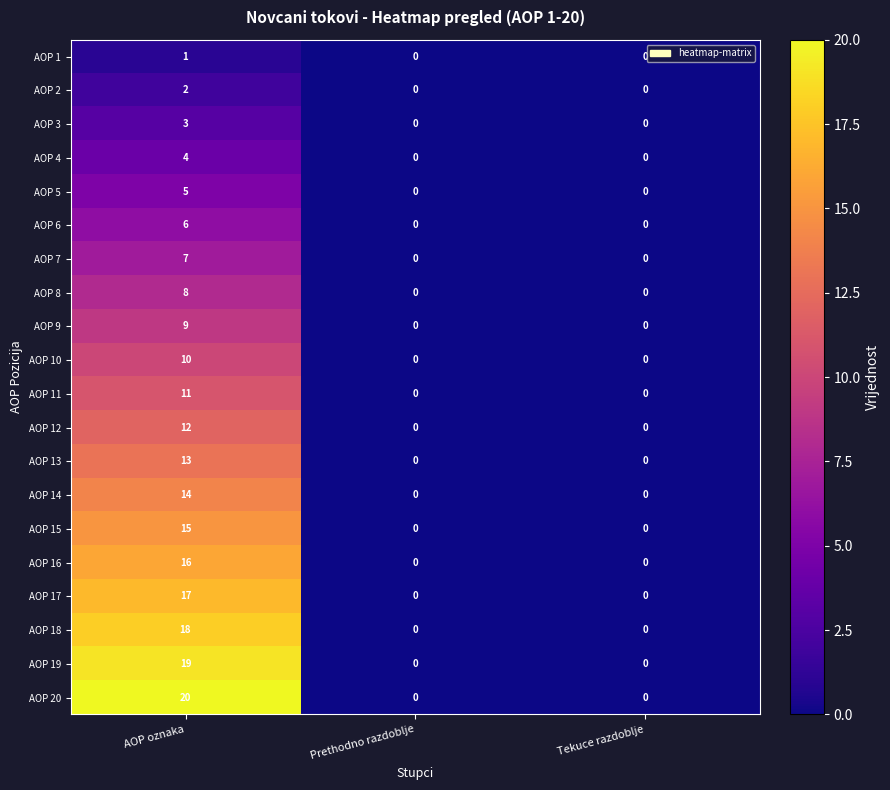

What is the sum of all AOP 5 values?

5